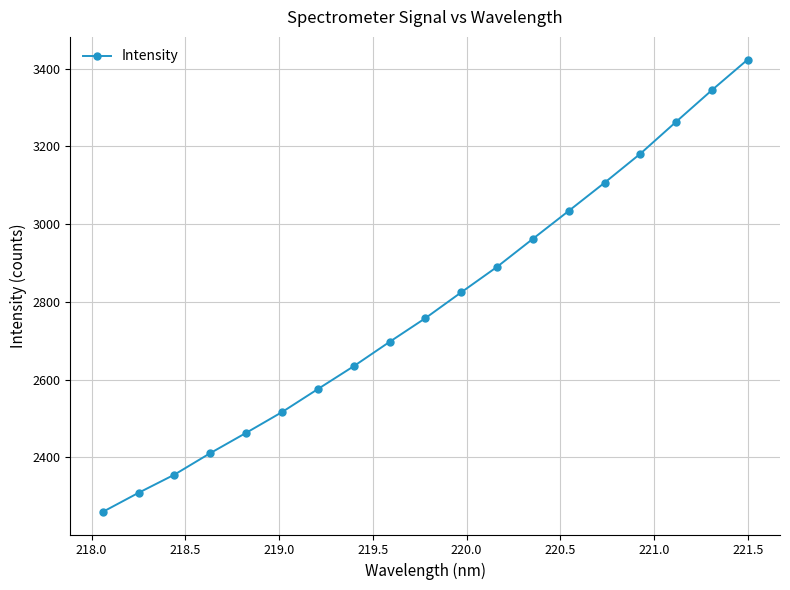

True or false: the data has more than 0 interior local peaks.

False